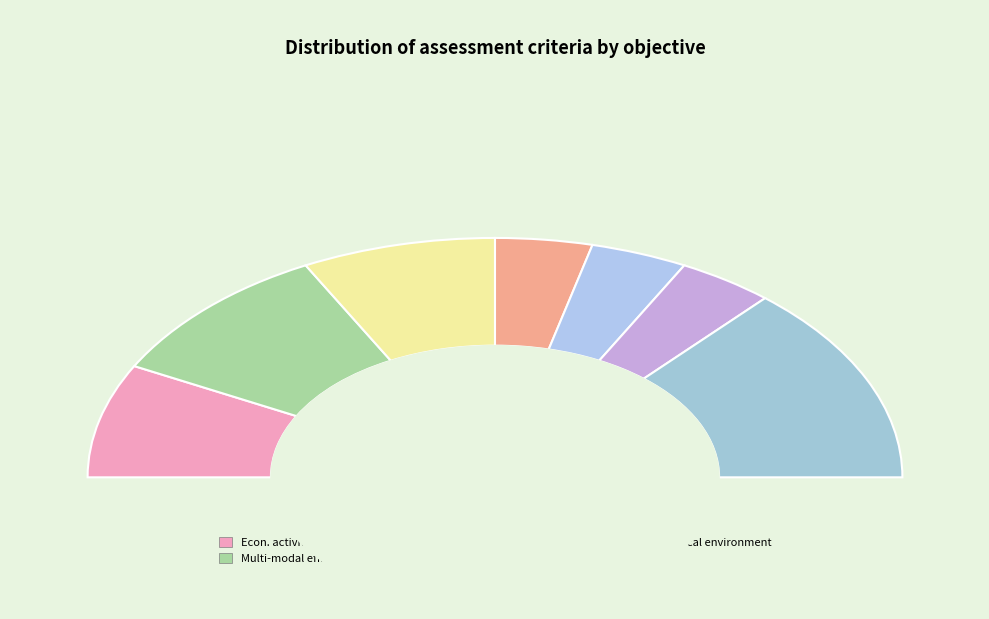

To the nearest percent, what is the difference between the largest and smallest slice percentages?

19%